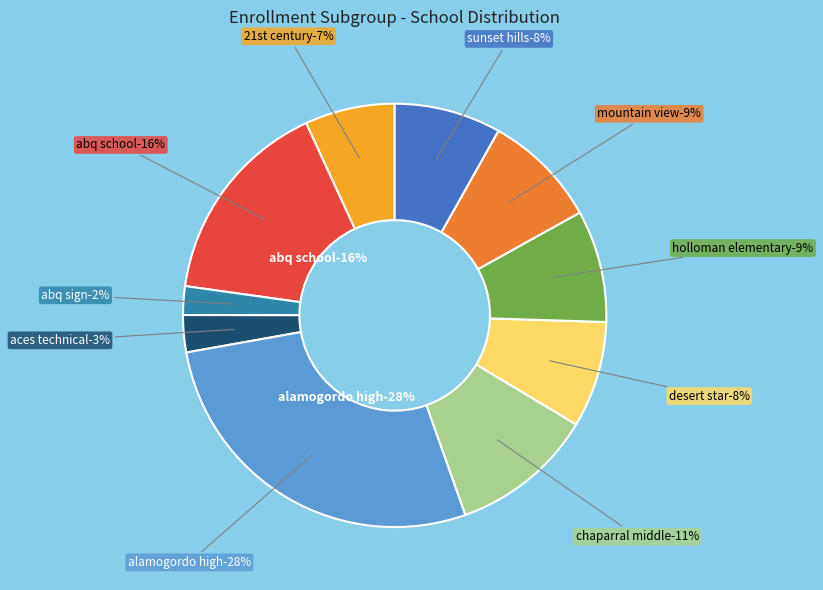

To the nearest percent, what percentage of the pie is SUNSET HILLS ELEMENTARY?

8%